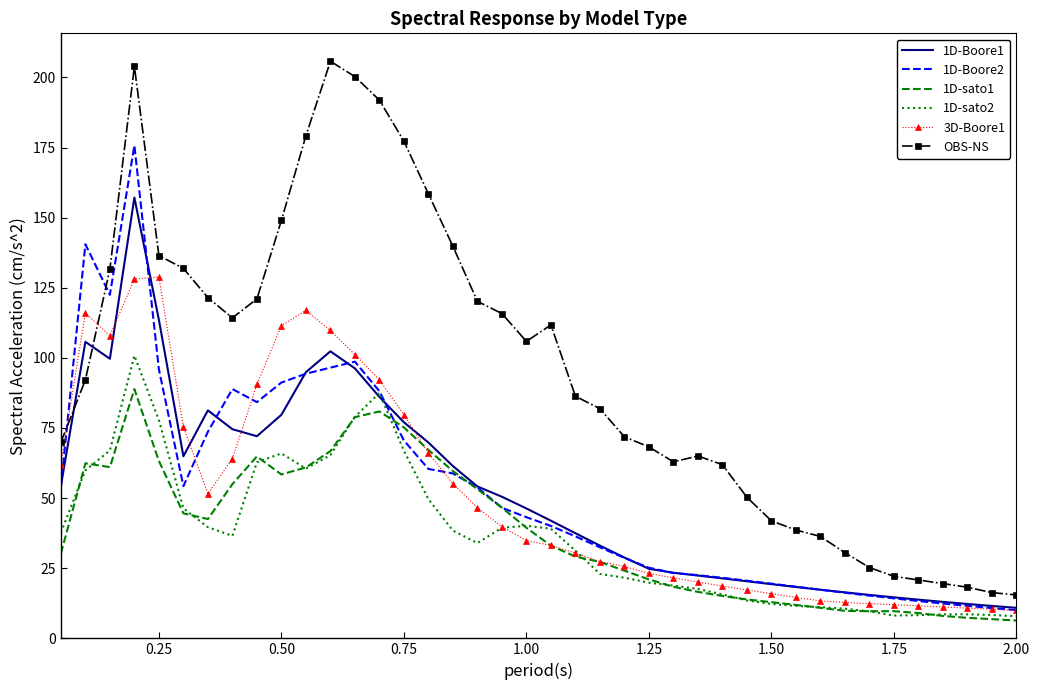

True or false: 1D-Boore1 and OBS-NS cross at least once.

True